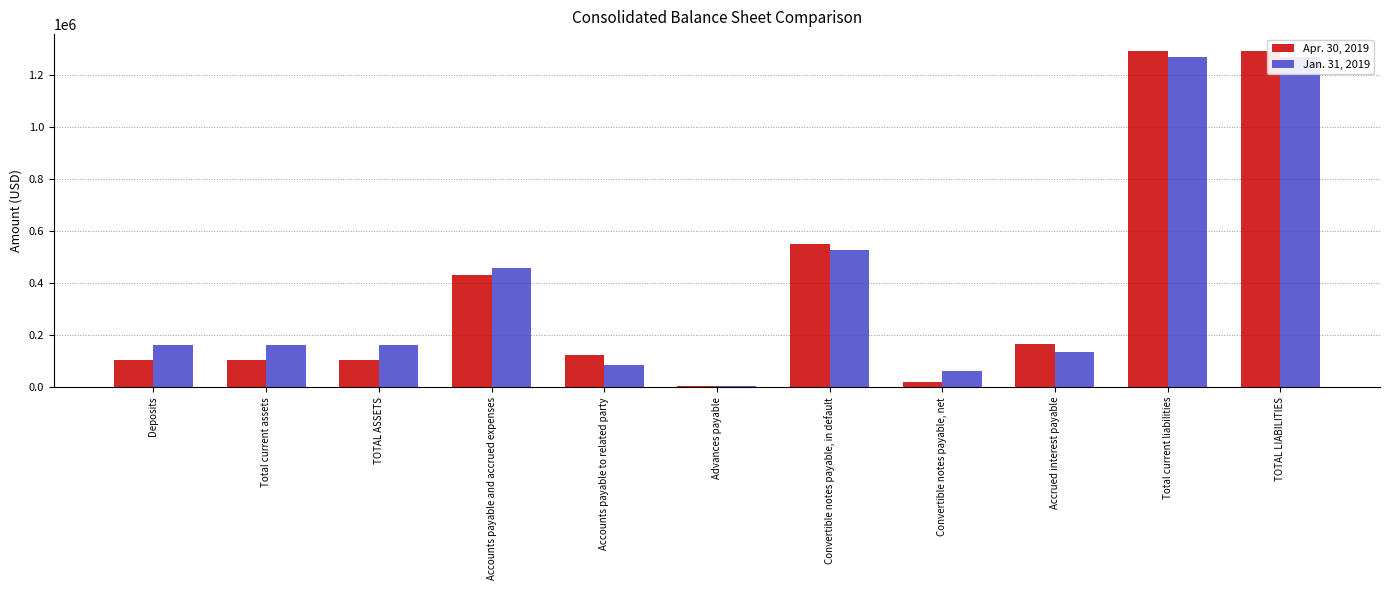

What are all the series names shown in the legend?

Apr. 30, 2019, Jan. 31, 2019